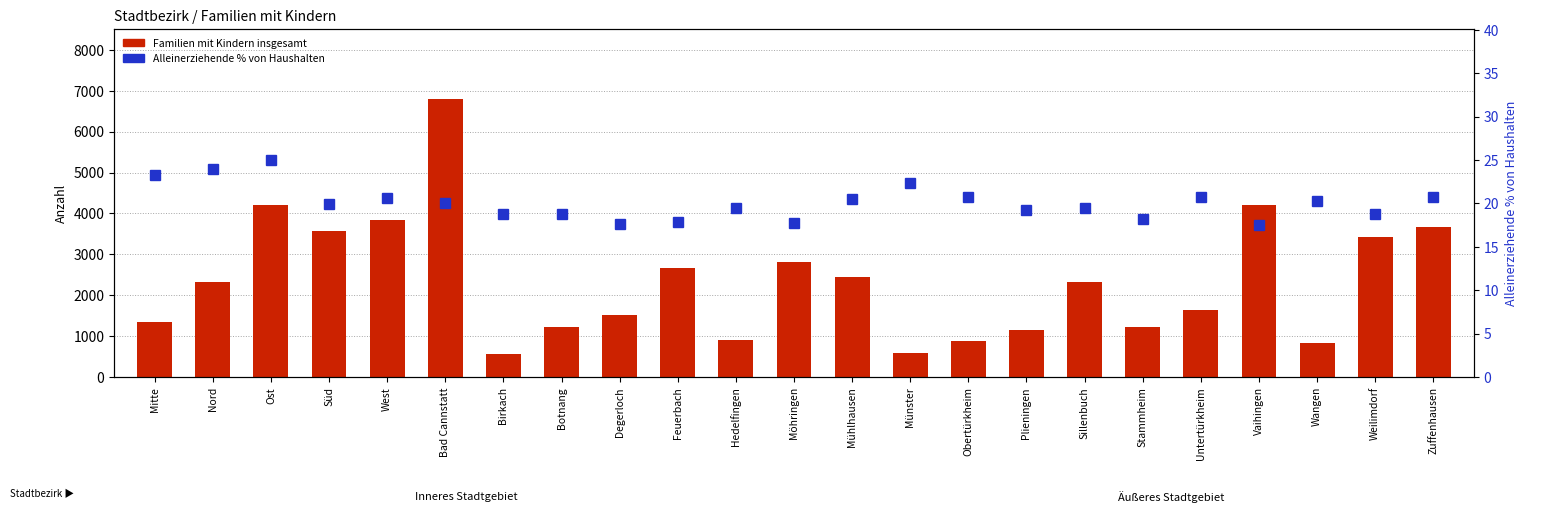

What value does the Paare series have at Zuffenhausen?

2901.0